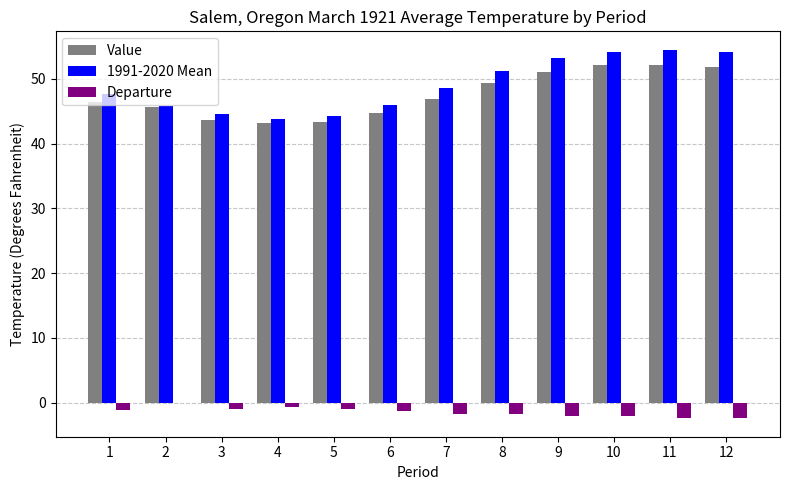

Which series changed the most between 3 and 6?

1991-2020 Mean